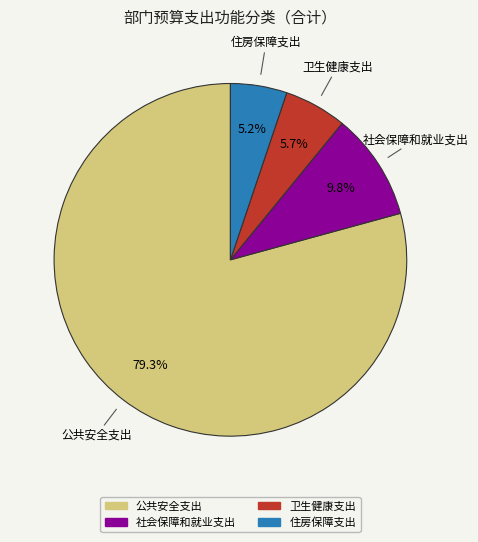

Rank the categories by value from lowest to highest.

住房保障支出, 卫生健康支出, 社会保障和就业支出, 公共安全支出